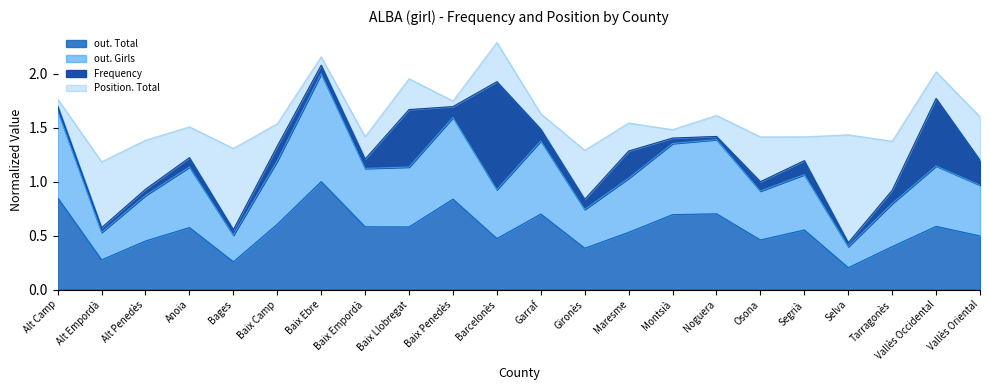

Where is out. Total nearest to the value 0?

Selva